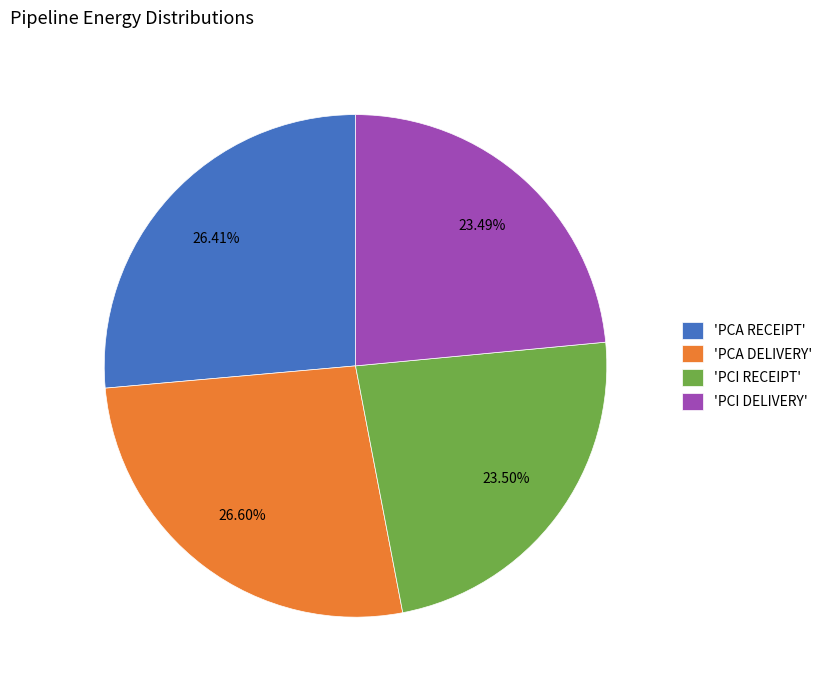

Combined, do 'PCI DELIVERY' and 'PCA RECEIPT' account for over 50%?

No